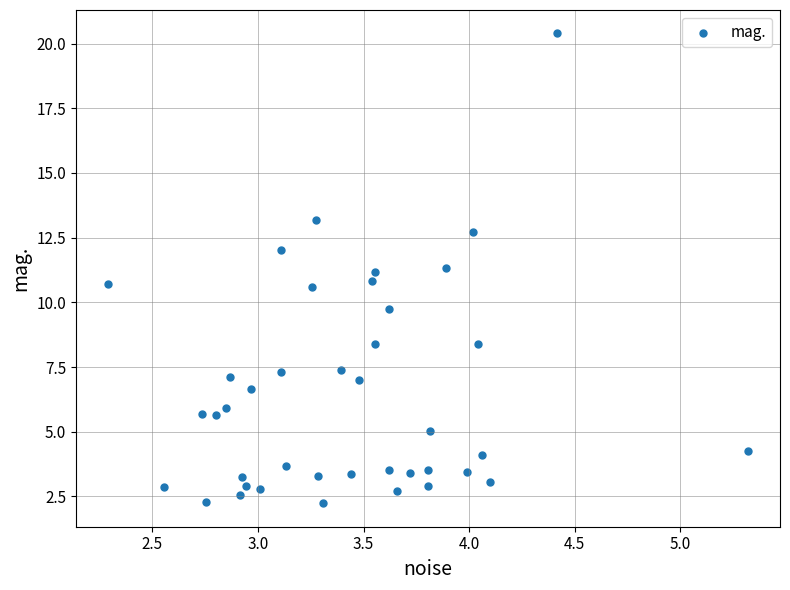

What is the range of Y values (max minus min)?

18.2